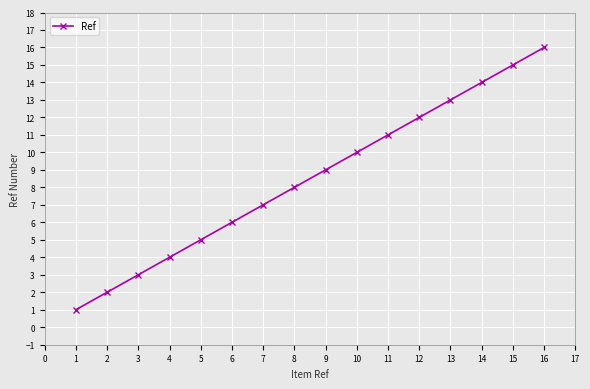

What is the change in value from 5 to 6?

+1